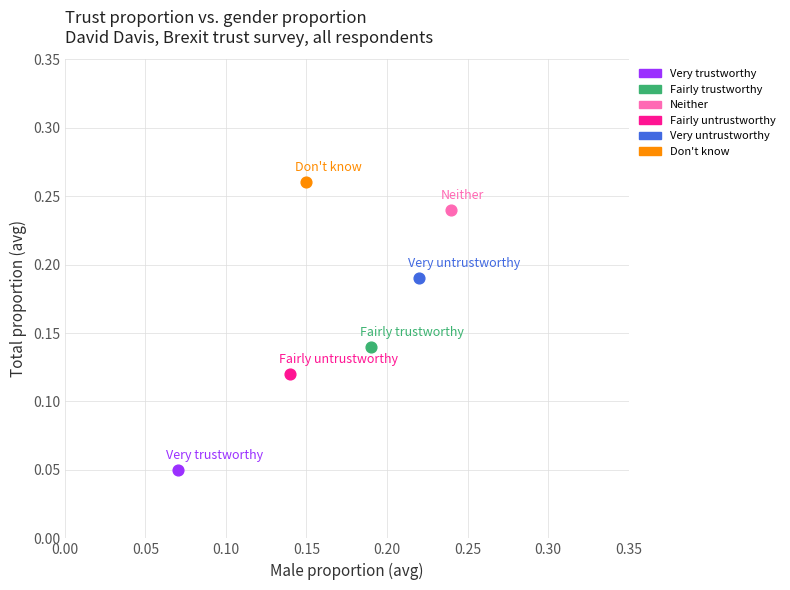

What are all the series names shown in the legend?

Very trustworthy, Fairly trustworthy, Neither, Fairly untrustworthy, Very untrustworthy, Don't know